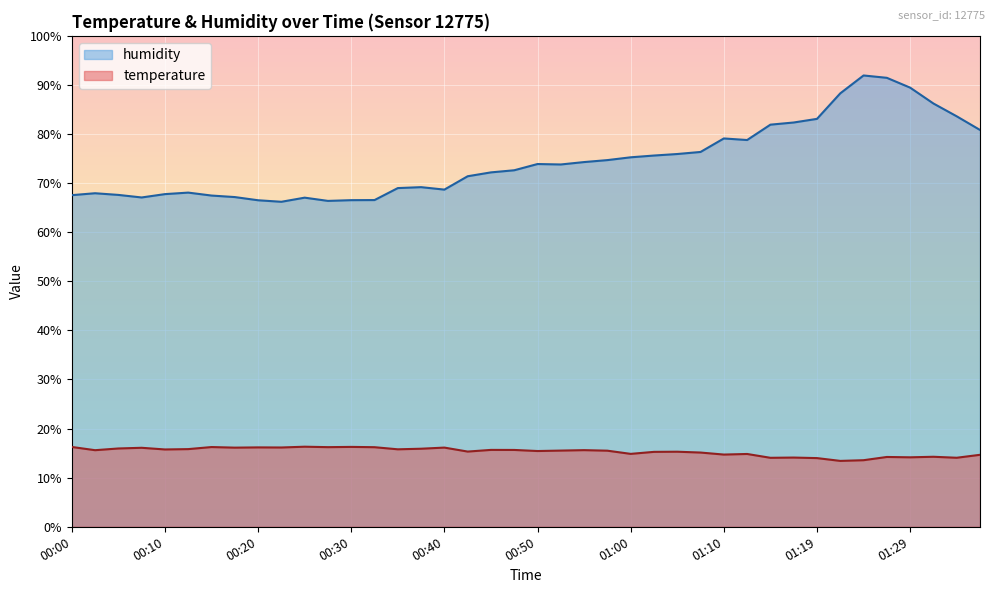

At which label is humidity closest to 79?

01:10